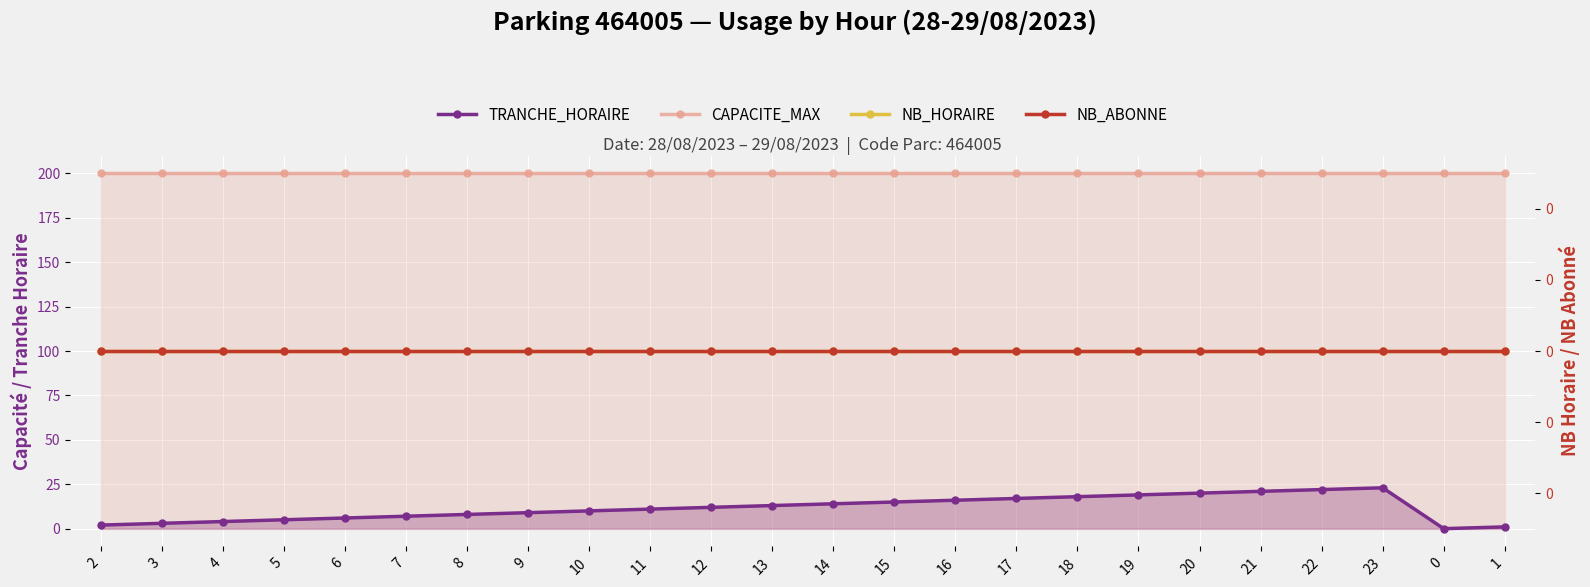

Which series has the widest spread of values?

TRANCHE_HORAIRE